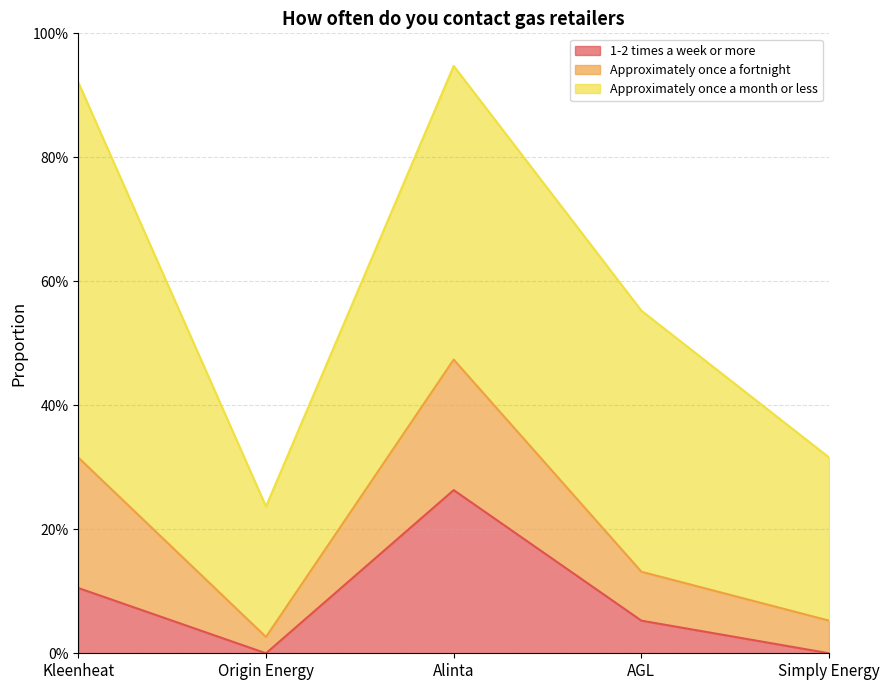

What is the total value across all series at Simply Energy?

0.3